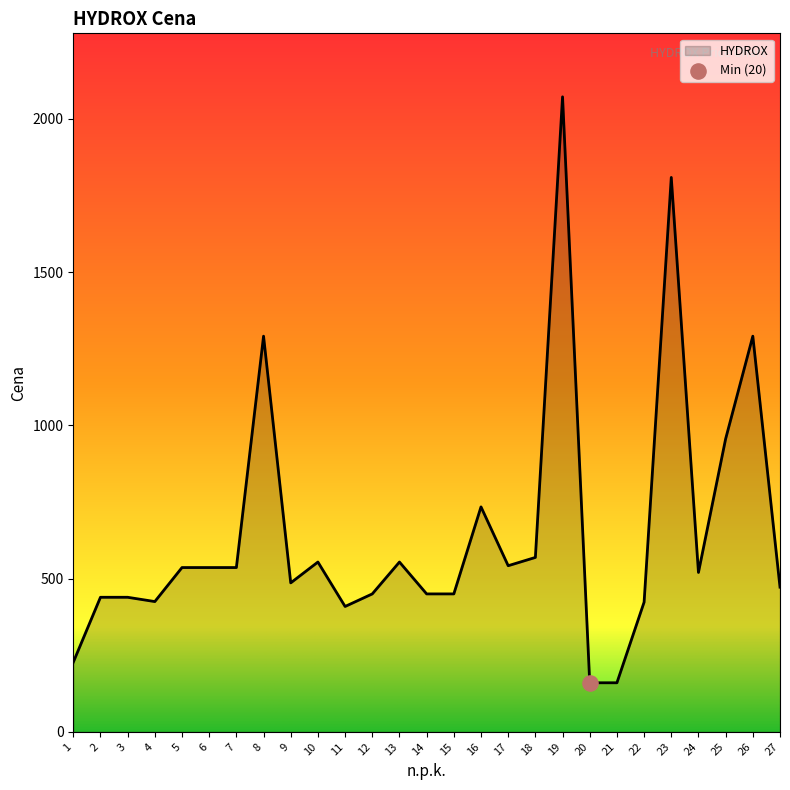

Which has a higher value, 24 or 1?

24